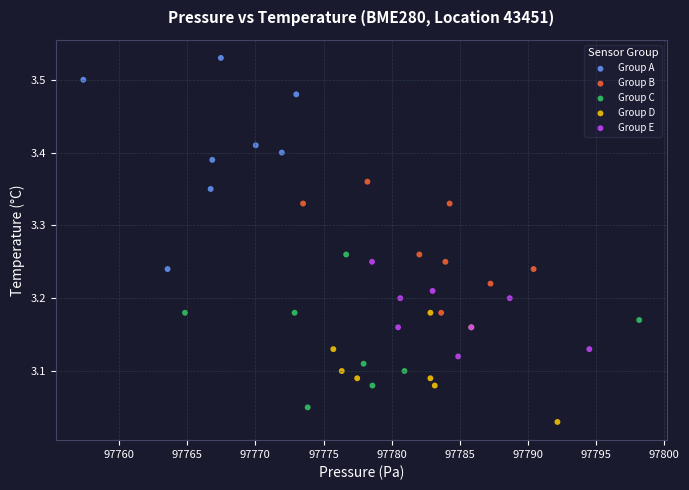

Which series contains the lowest Y value?

Group D